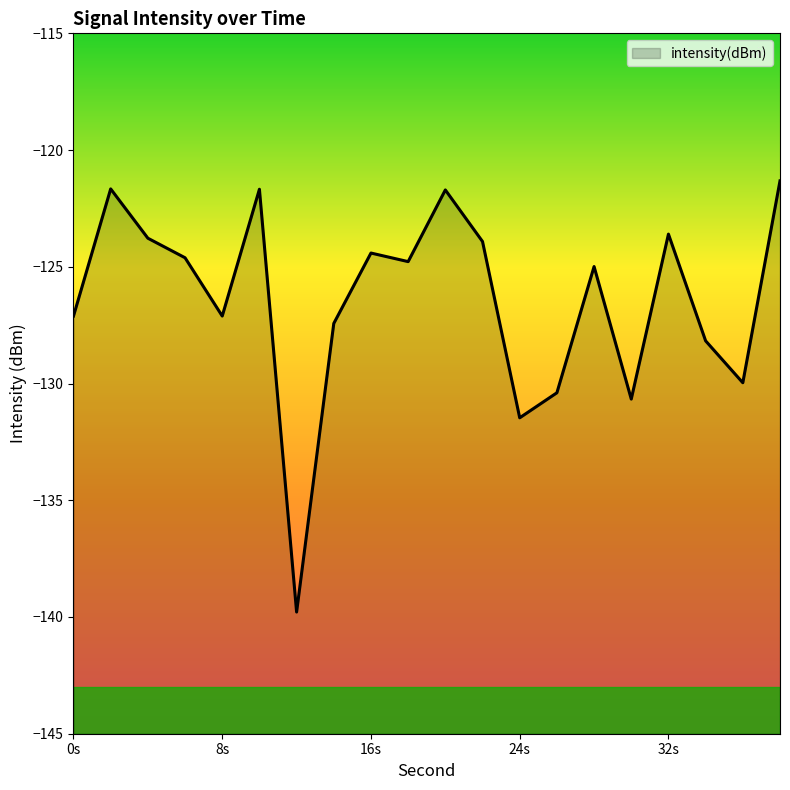

Read the value at 28.

-125.0